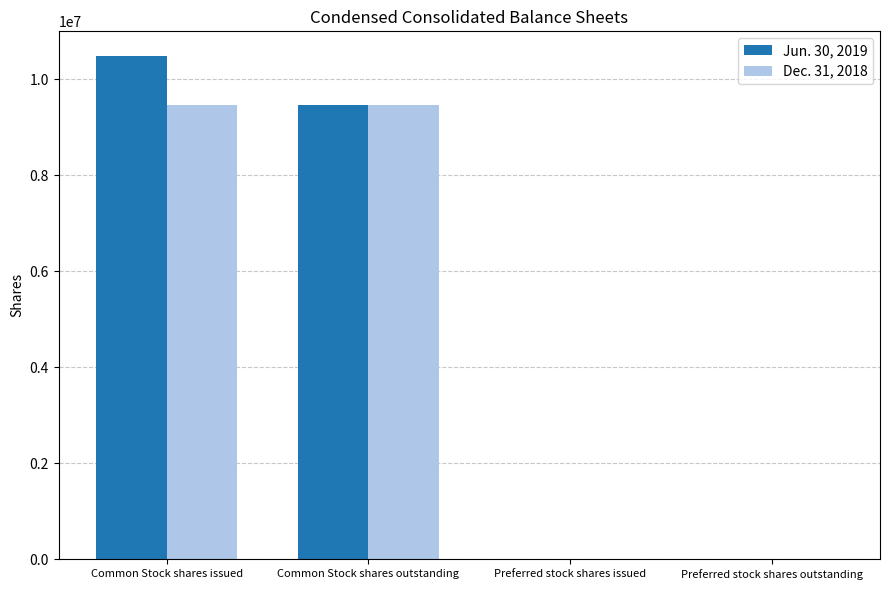

Count the Dec. 31, 2018 values in the range 2120 to 9457859.

4